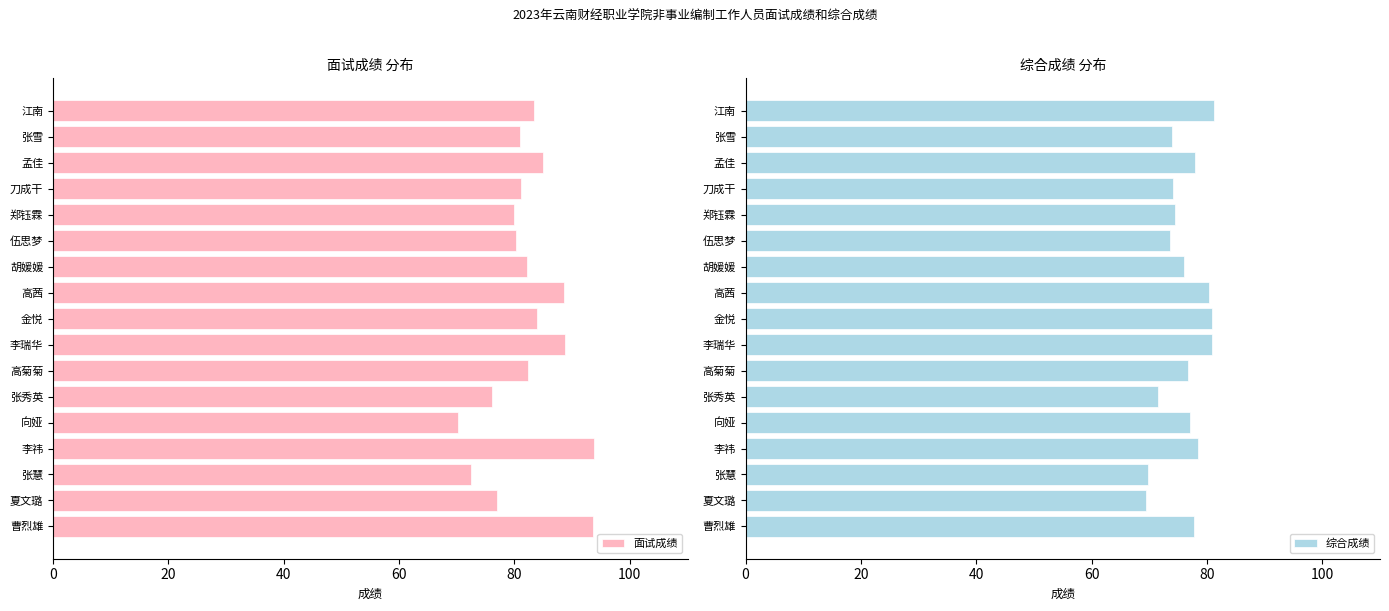

How many bars are there in each group?

2